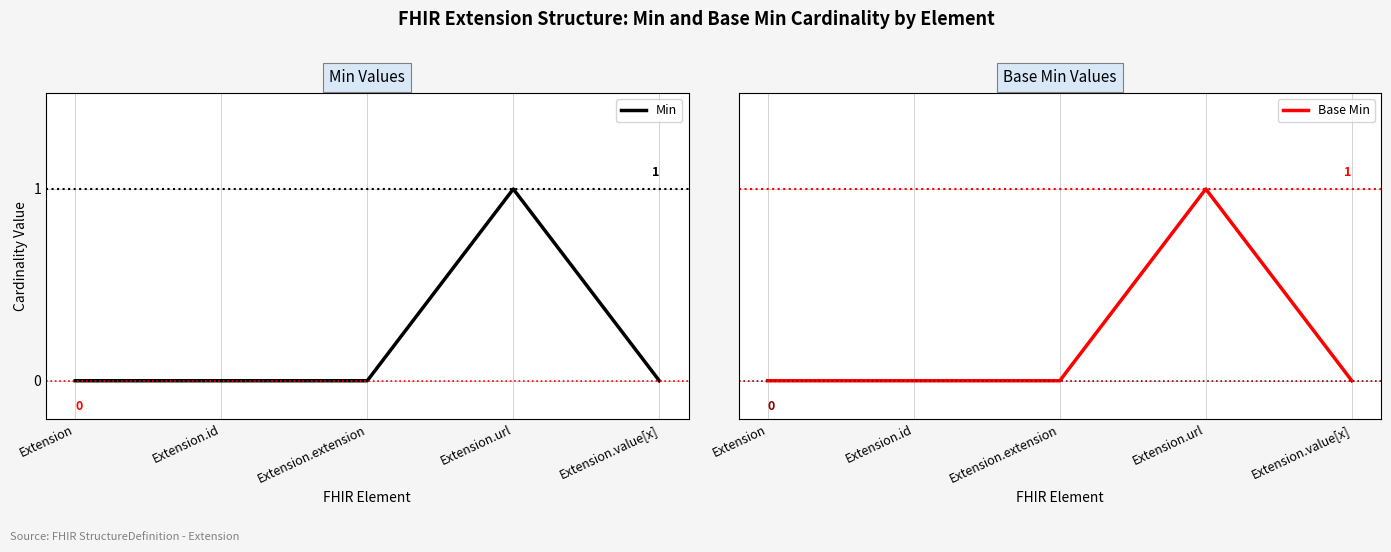

What are all the series names shown in the legend?

Min, Base Min